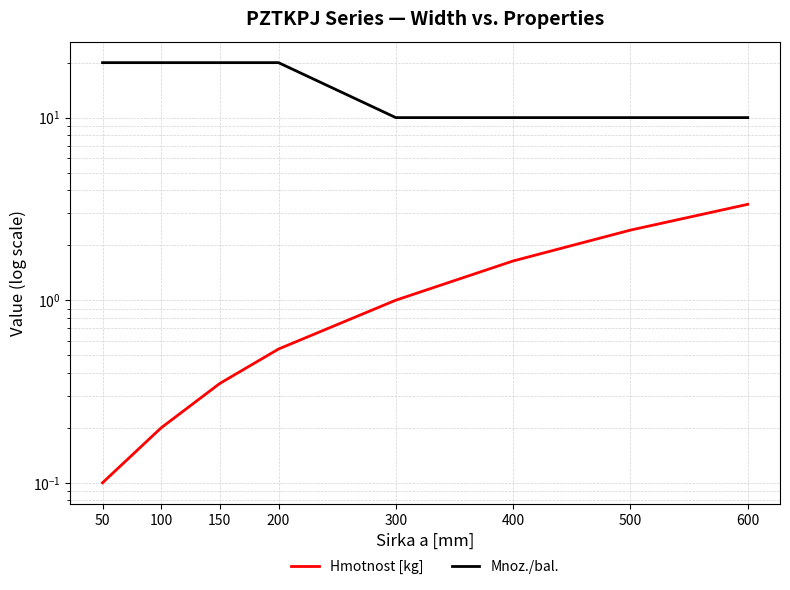

What are all the series names shown in the legend?

Hmotnost [kg], Mnoz./bal.